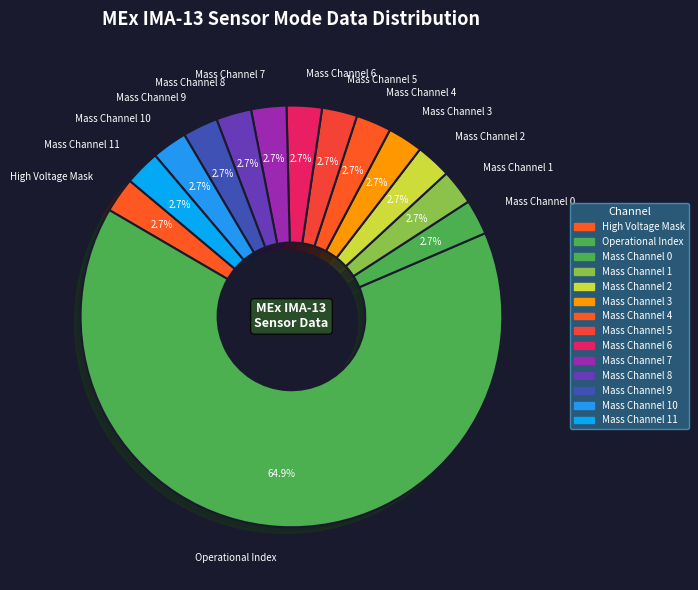

How many slices are in this pie chart?

14